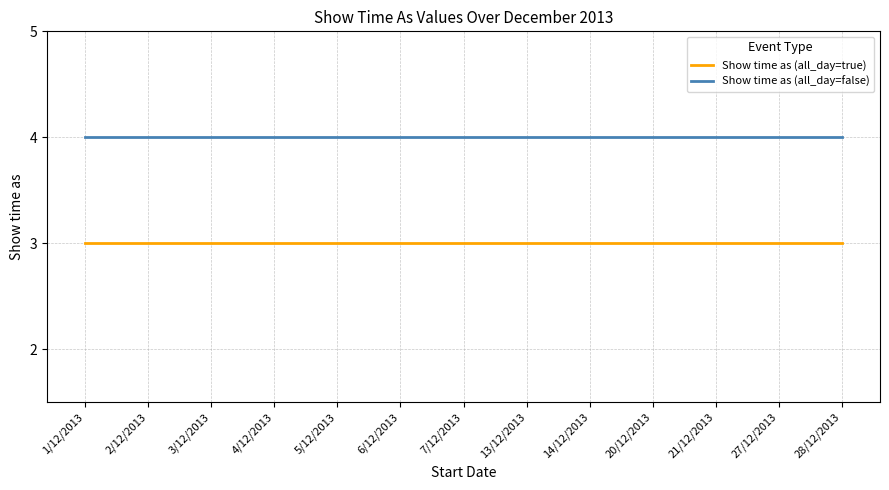

What is the spread (max minus min) of values at 3/12/2013?

1